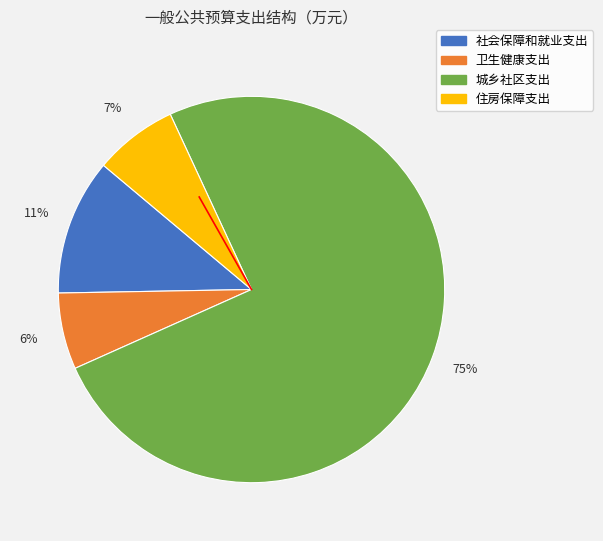

How many slices are in this pie chart?

4